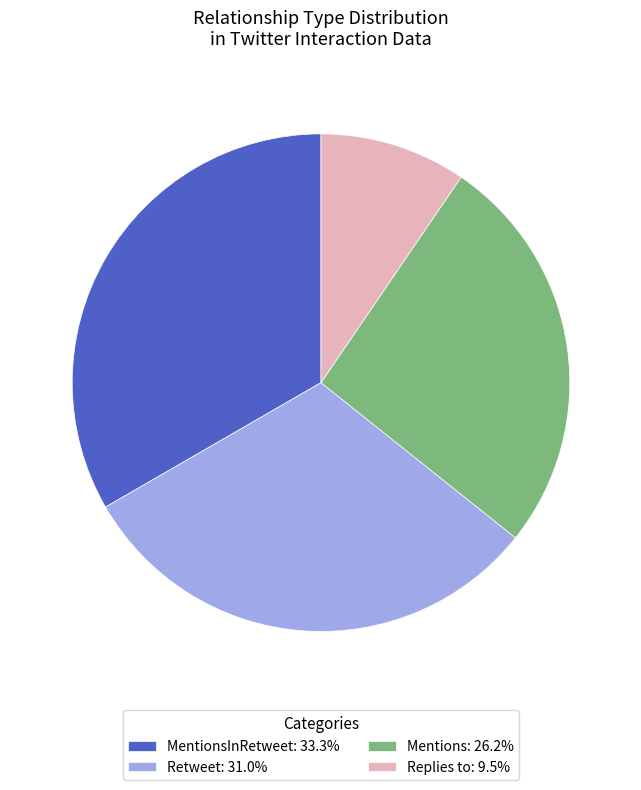

Is there a majority slice in this chart?

No